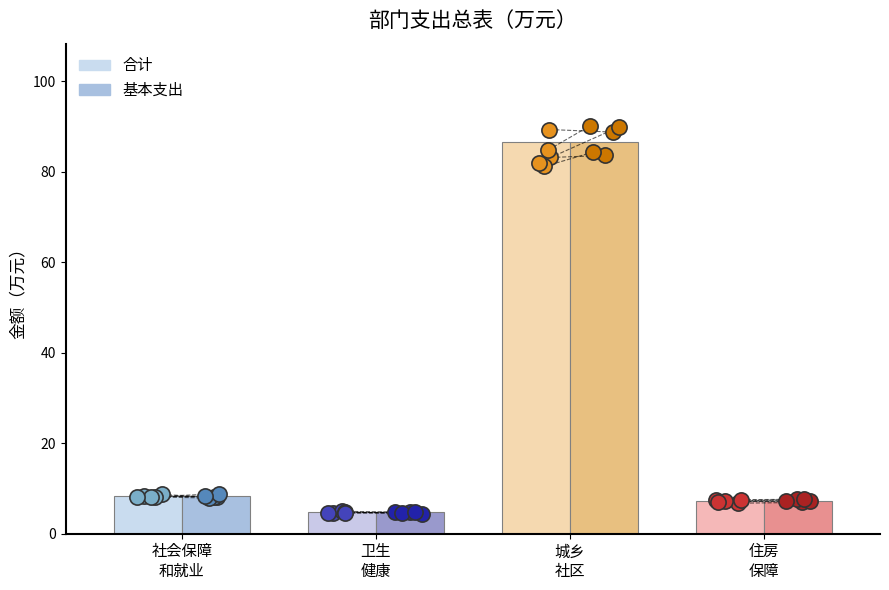

What are all the series names shown in the legend?

合计, 基本支出